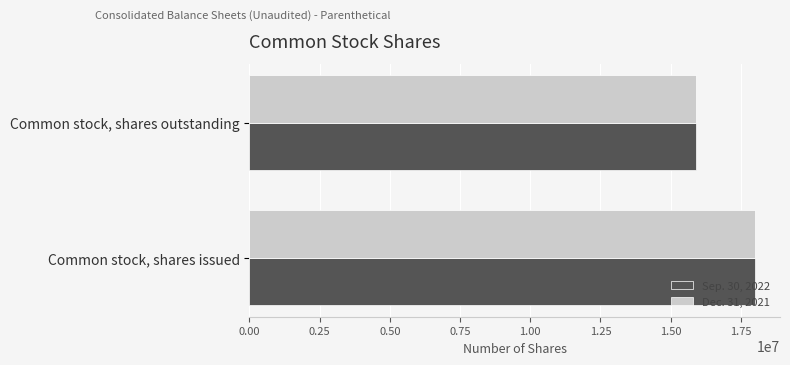

What is the sum of the Sep. 30, 2022 values at Common stock, shares issued and Common stock, shares outstanding?

33888971